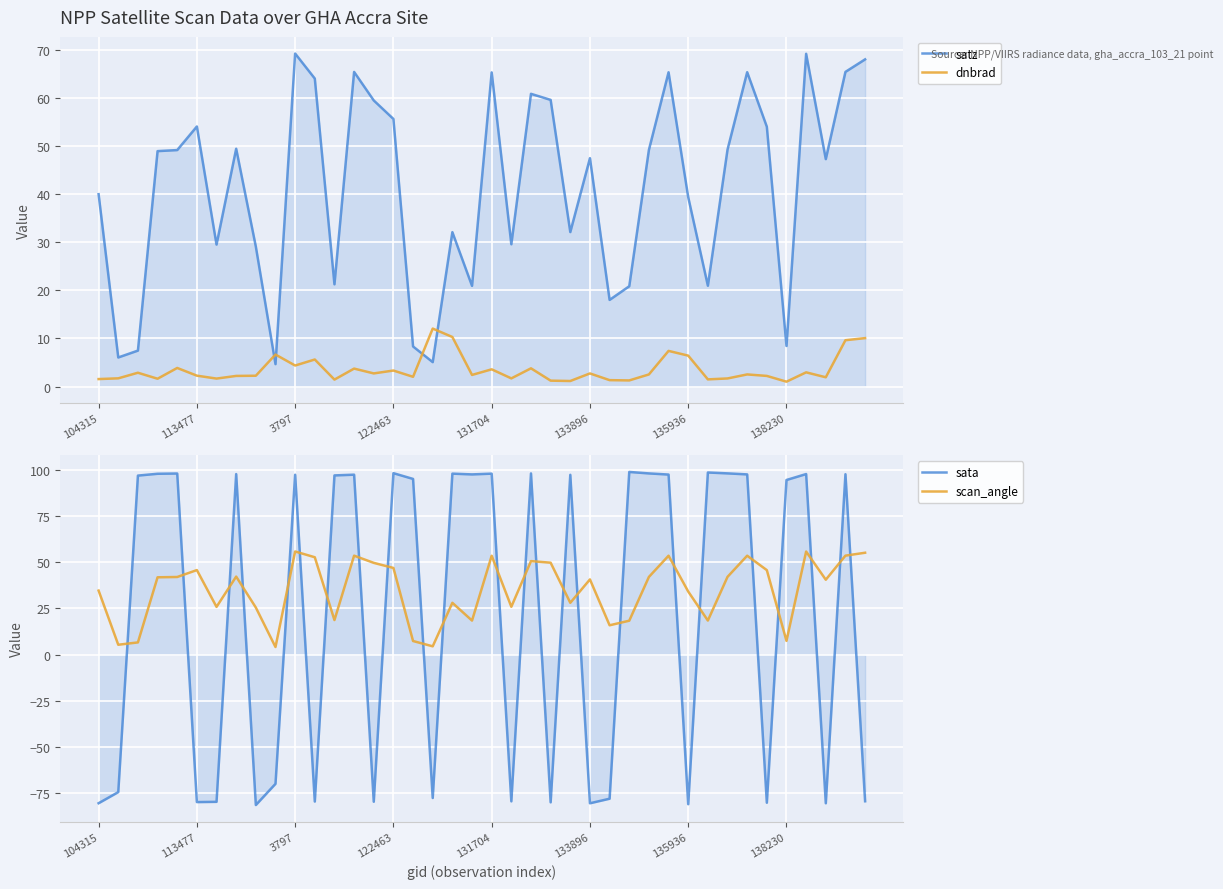

How many lines are shown in the chart?

4